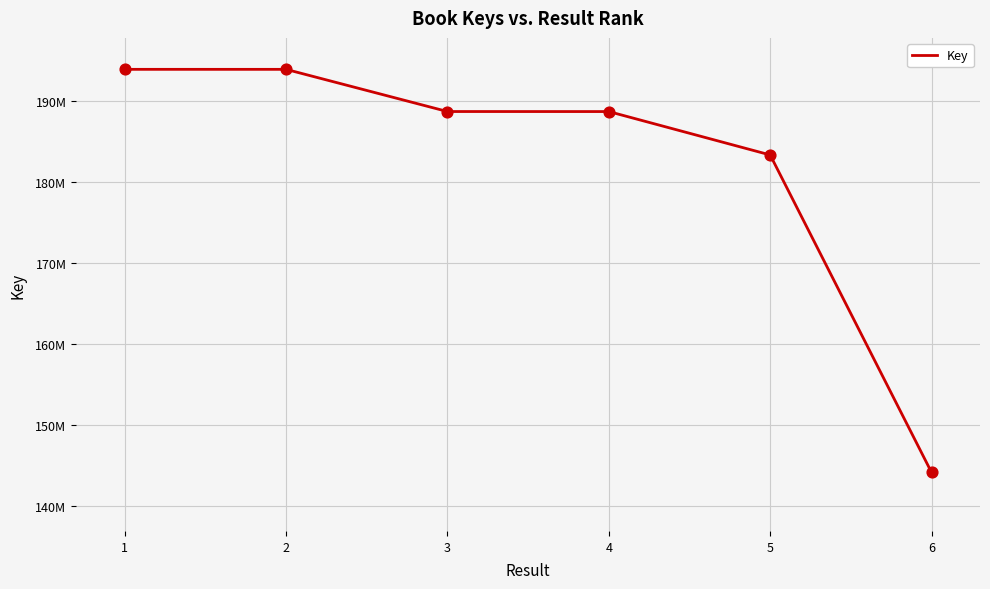

Is this an area chart (filled region under the line)?

No